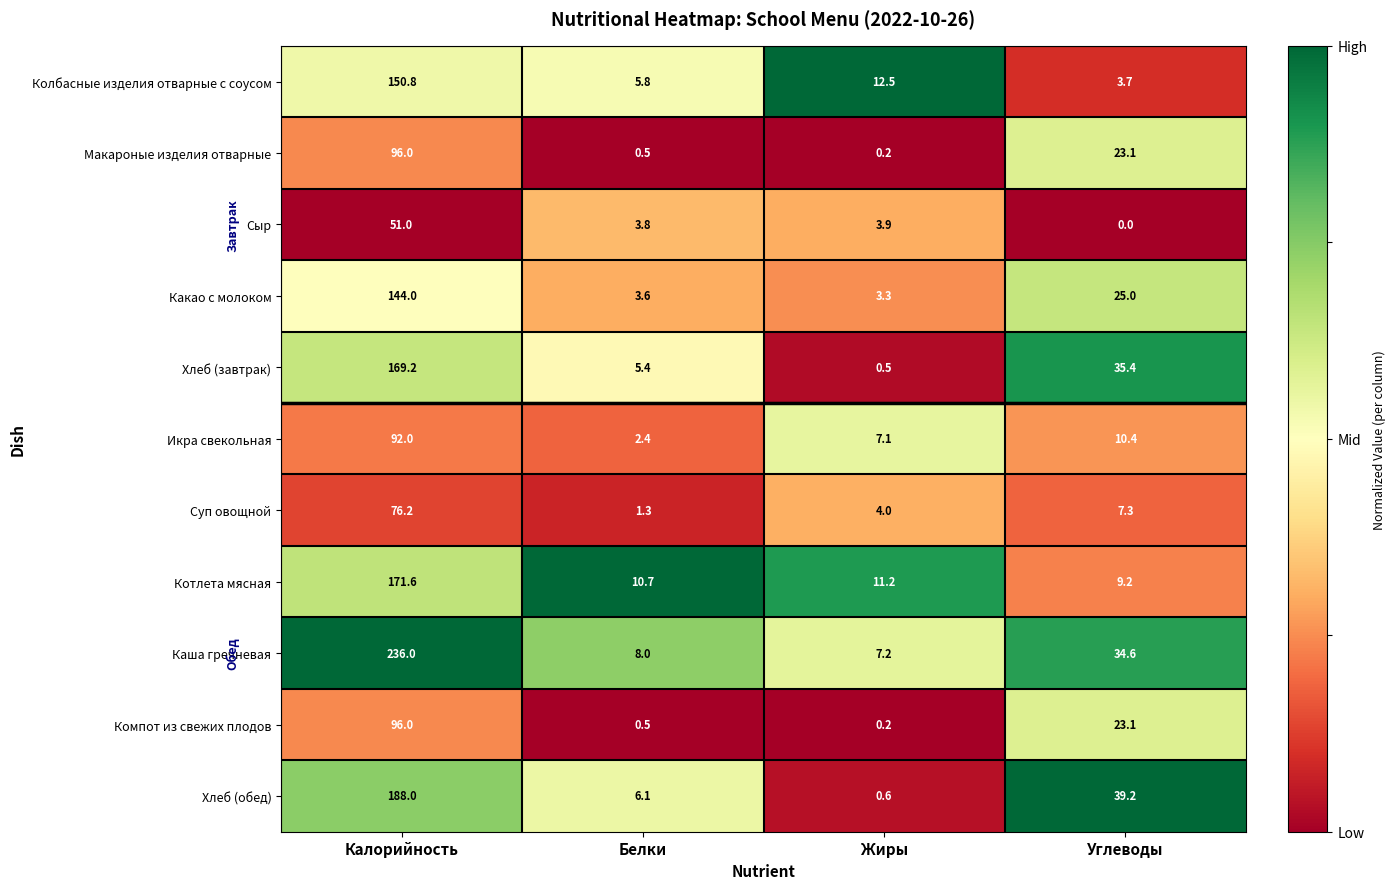

What is the highest value of the Каша гречневая series?

236.0